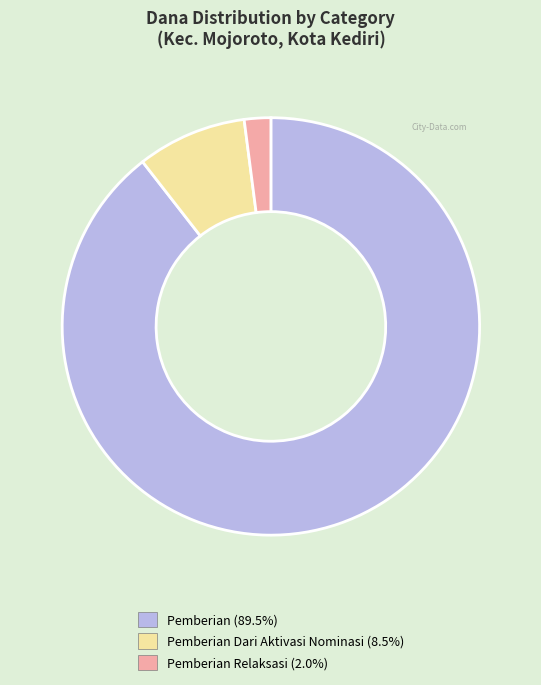

Is there any slice that represents more than half of the pie?

Yes